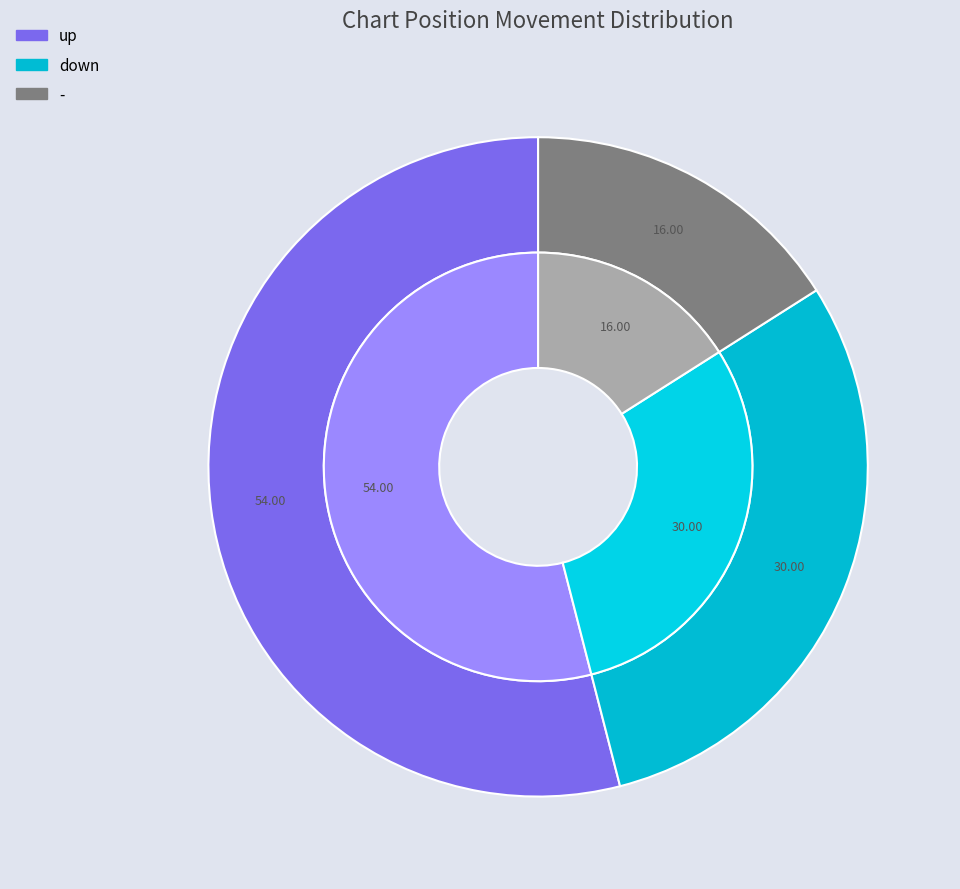

Rank the categories by value from lowest to highest.

-, down, up